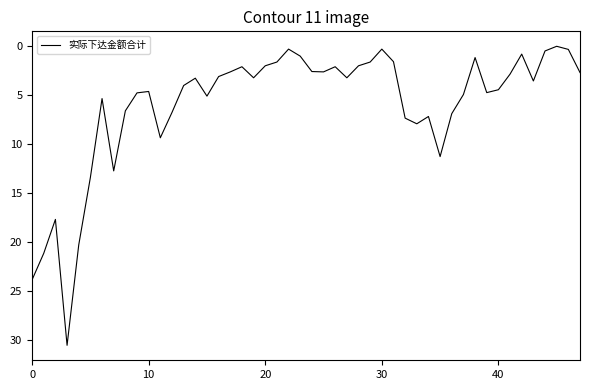

What is the difference between the maximum and minimum values?

30.5